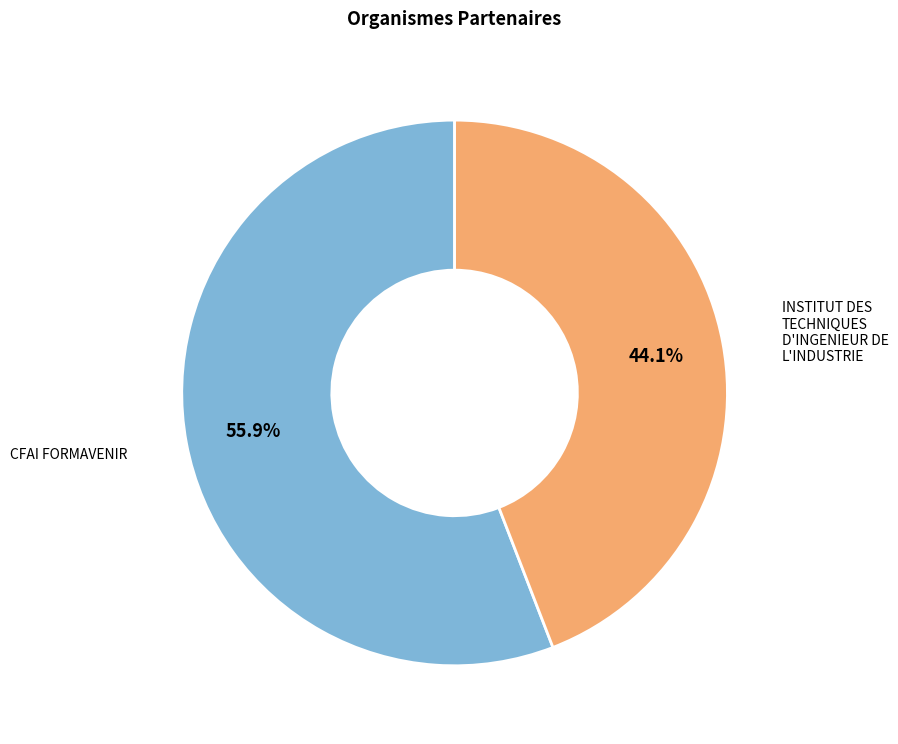

Count the number of slices in the pie.

2